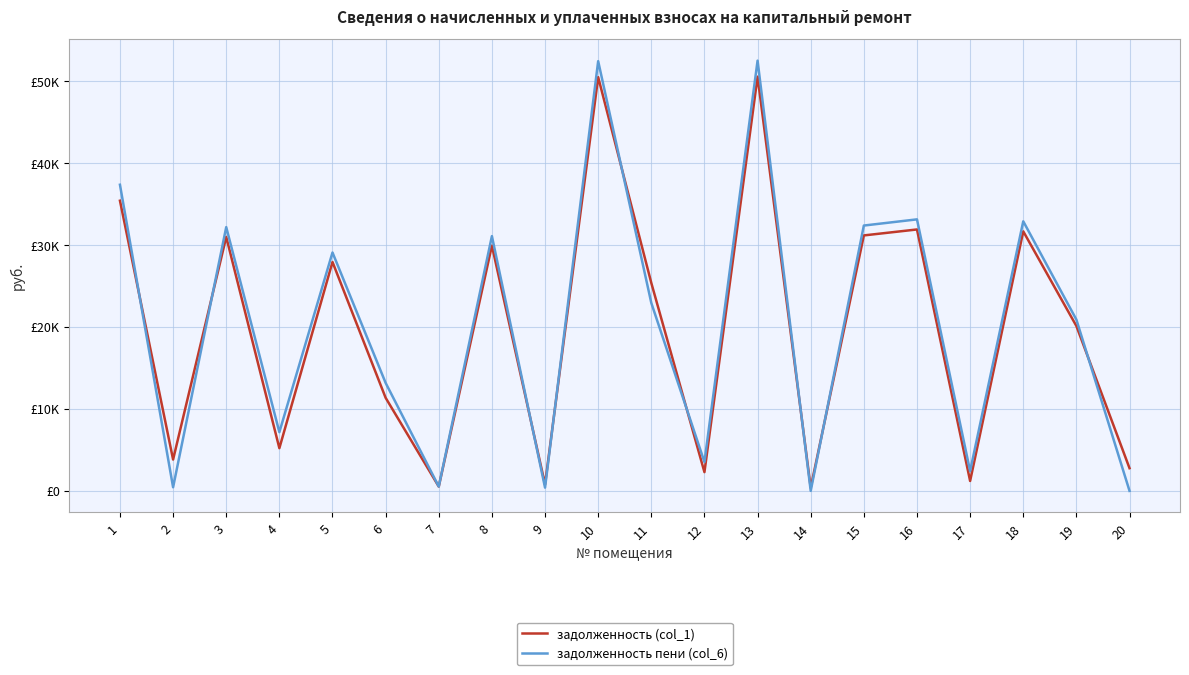

In задолженность (col_1), how many points are lower than both neighbors (excluding endpoints)?

7